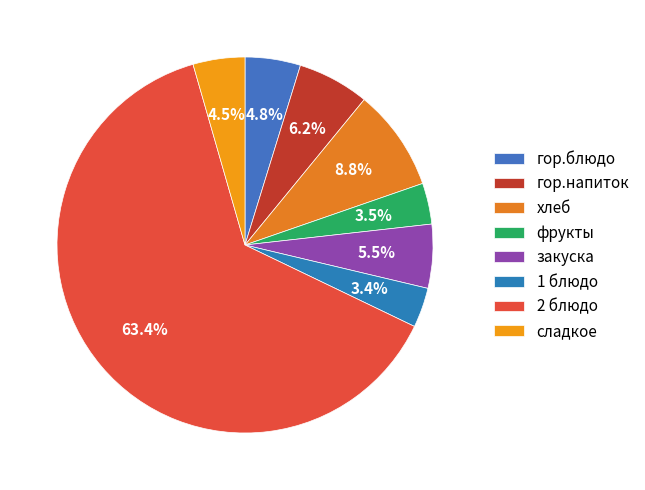

Is гор.блюдо the majority of the pie?

No